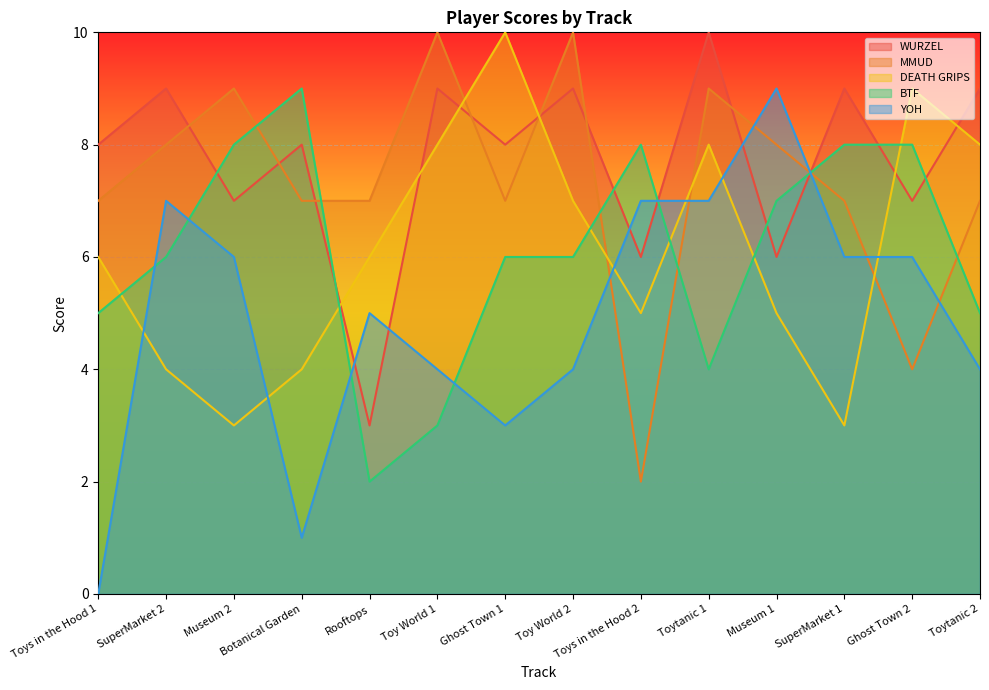

At which label does YOH reach its minimum?

Toys in the Hood 1